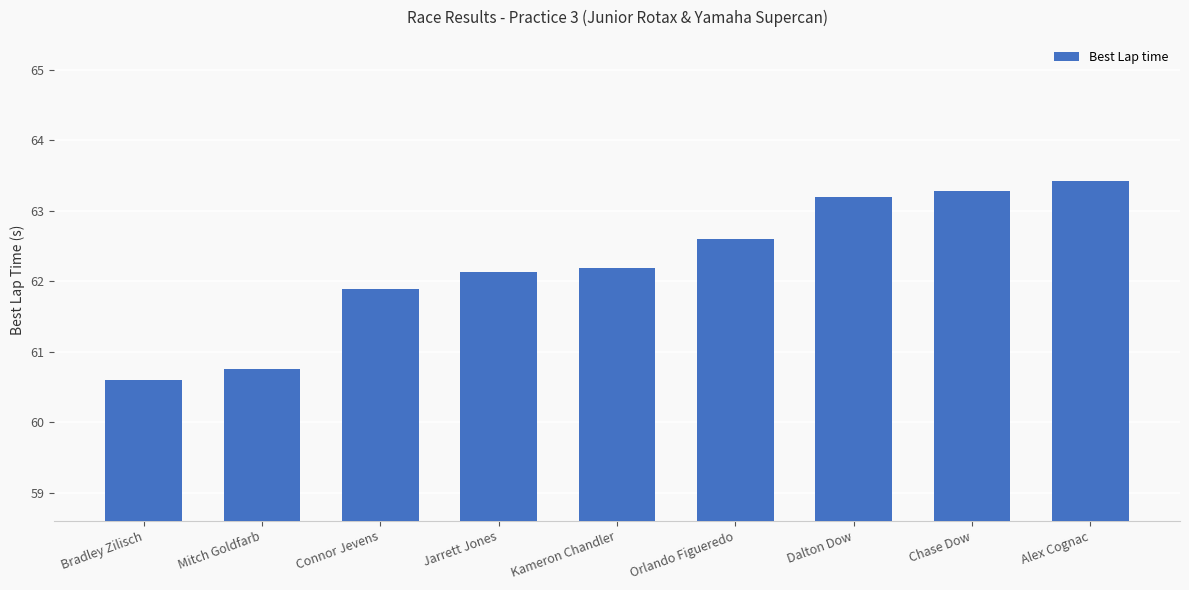

Reading right to left, transcribe all the data shown in this chart.

63.4	63.3	63.2	62.6	62.2	62.1	61.9	60.8	60.6